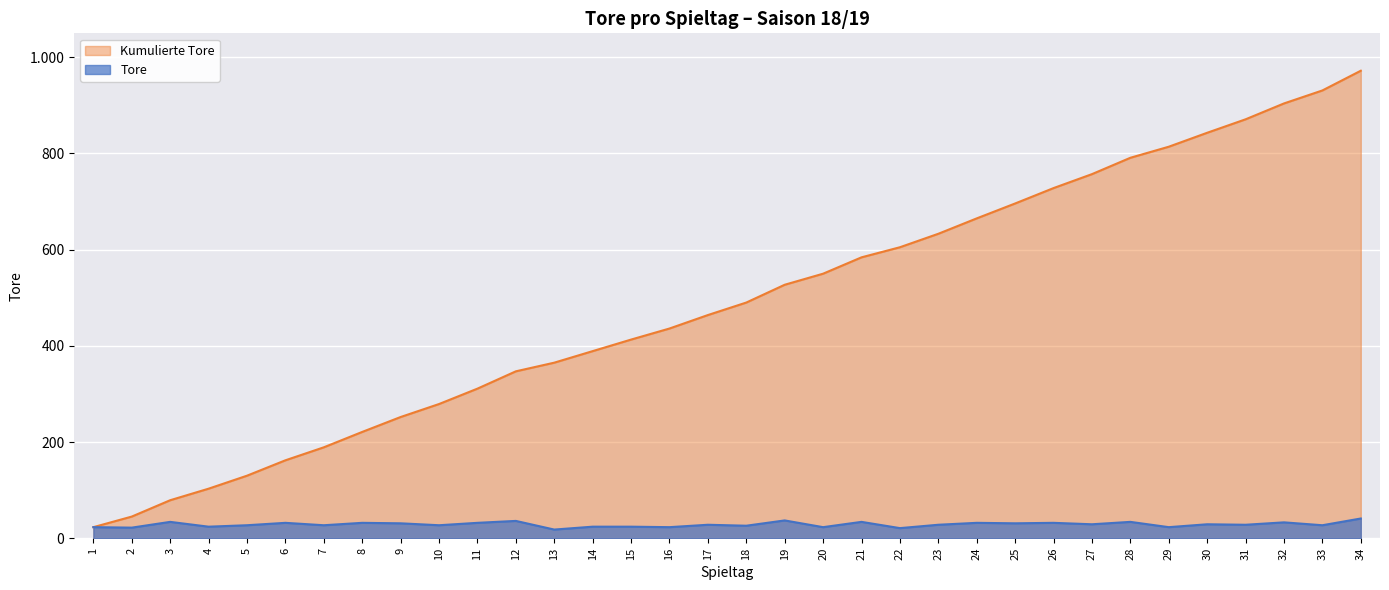

What is the average value of the Tore series?

29